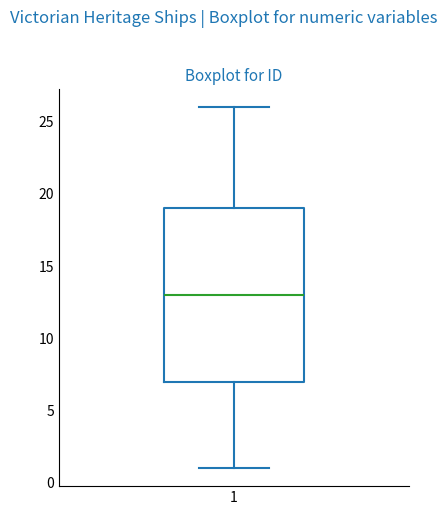

Where does the median line of the box at x = 1 sit on the y-axis? The values are not printed on the chart, so give them approximately, as read against the axis.

13